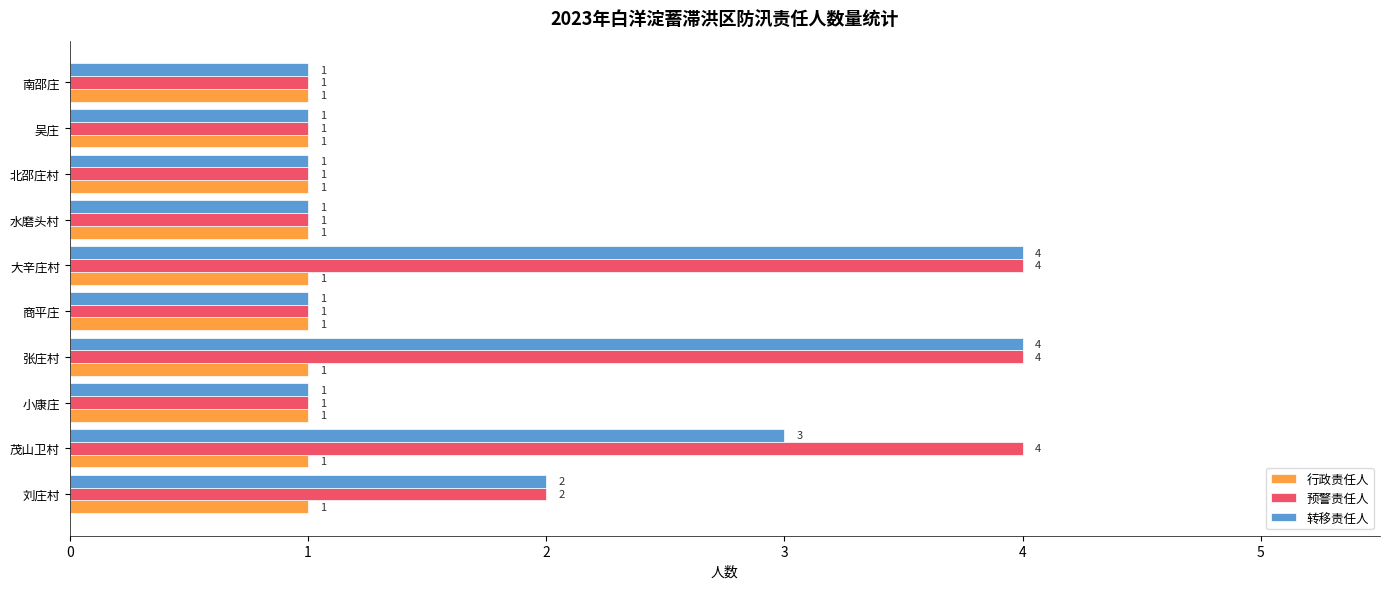

Count the 转移责任人 values in the range 1 to 3.

8